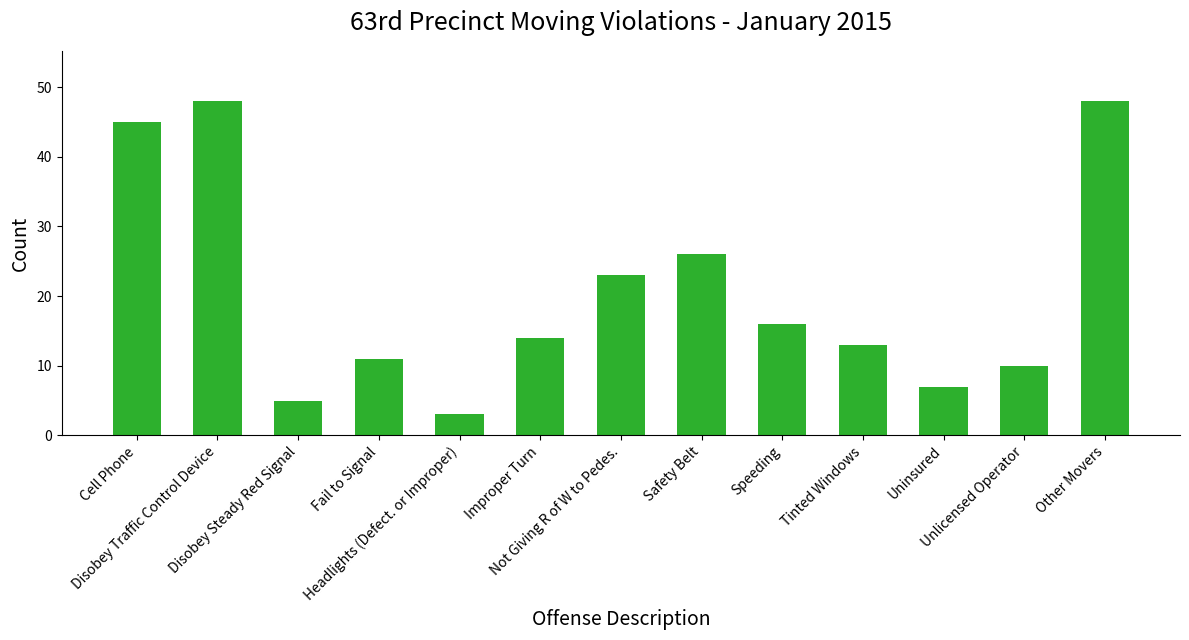

Are the bars horizontal?

No